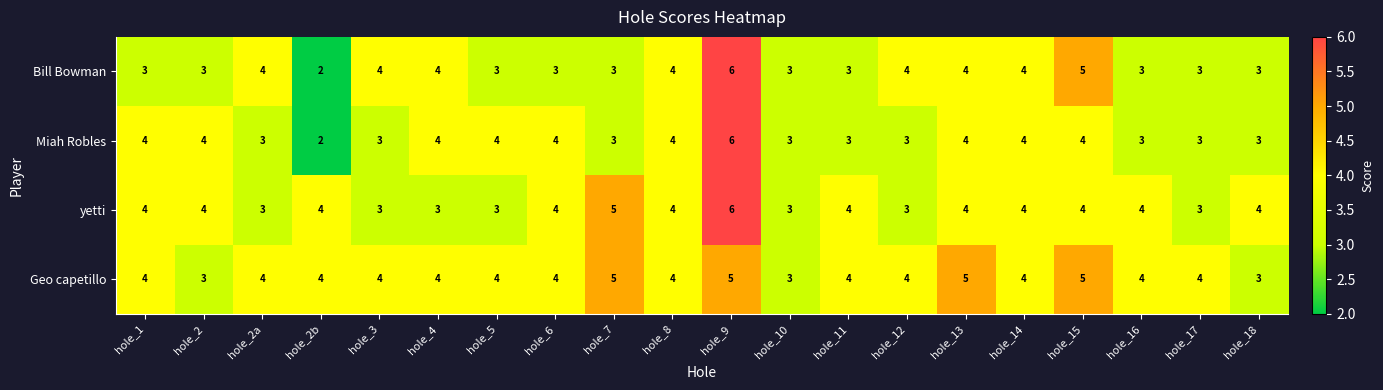

Between hole_2 and hole_6, which series saw the biggest shift?

Geo capetillo